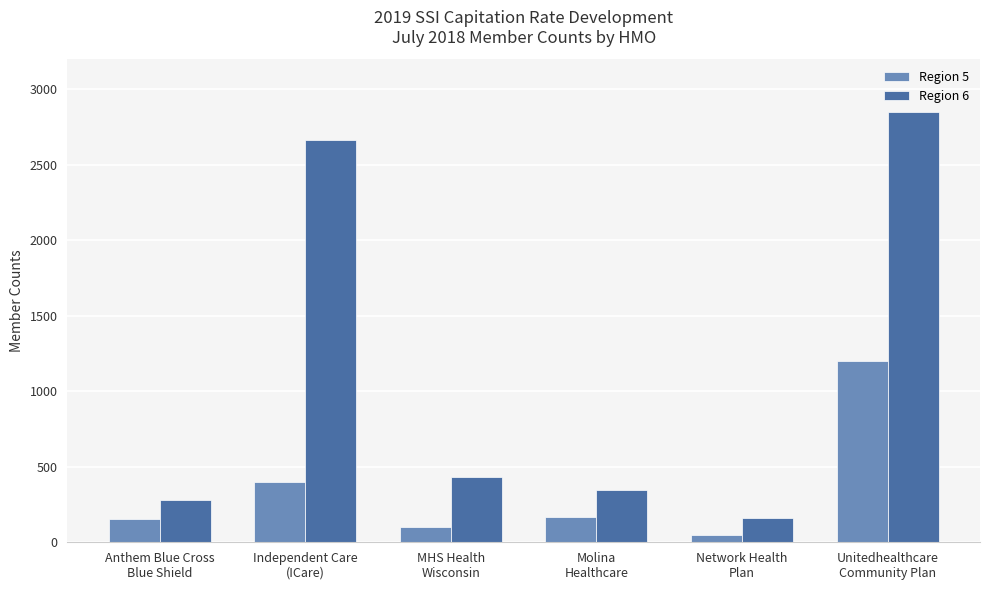

What is the maximum value shown in the chart?

2853